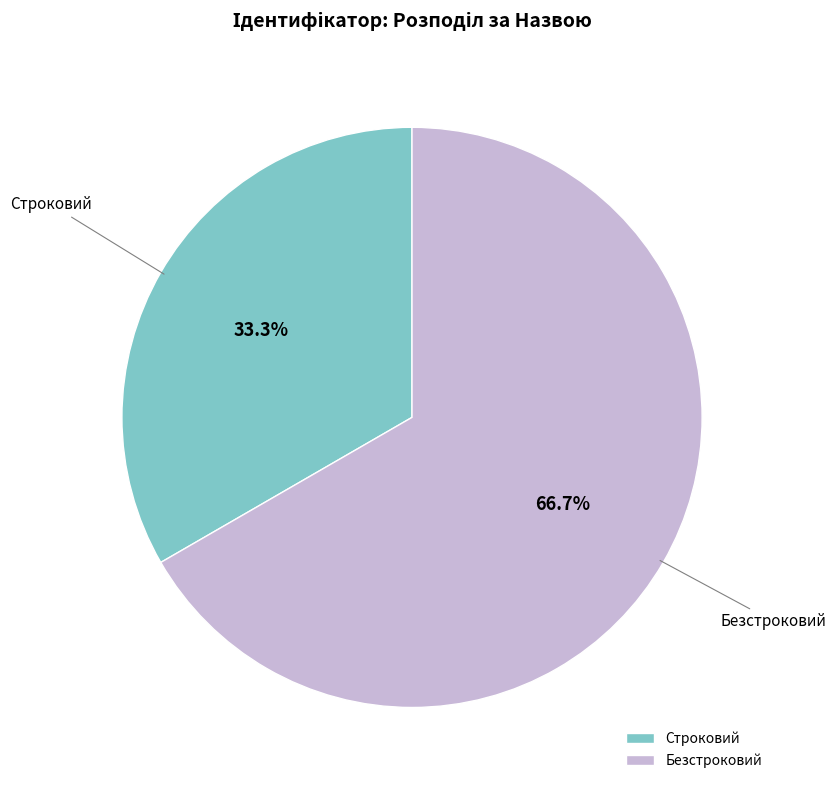

The Строковий slice represents 33% of the pie. True or false?

True